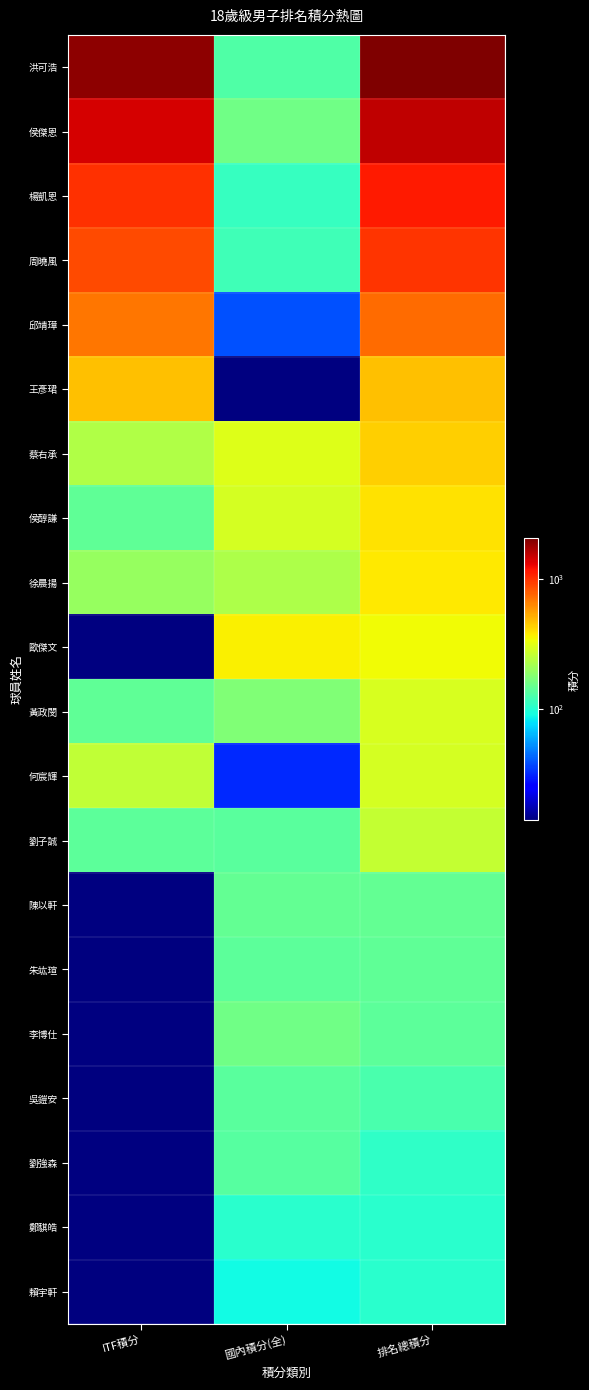

At how many categories does at least one series exceed 807?

2